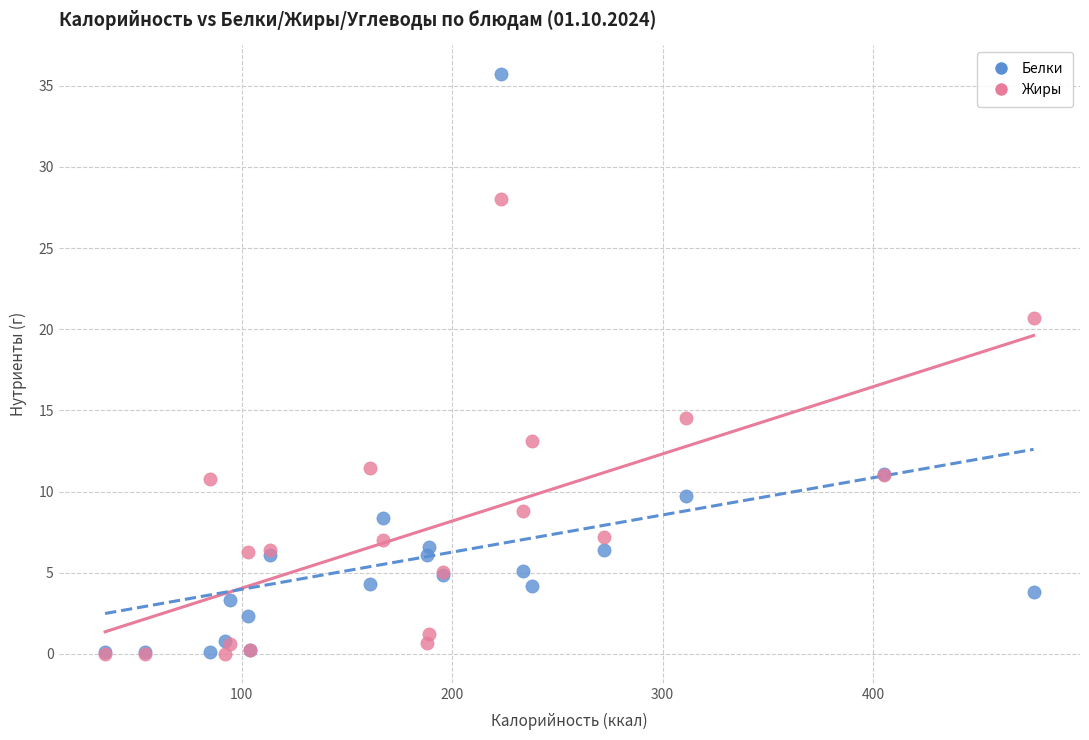

In the Жиры series, what Y value is closest to 14?

14.5